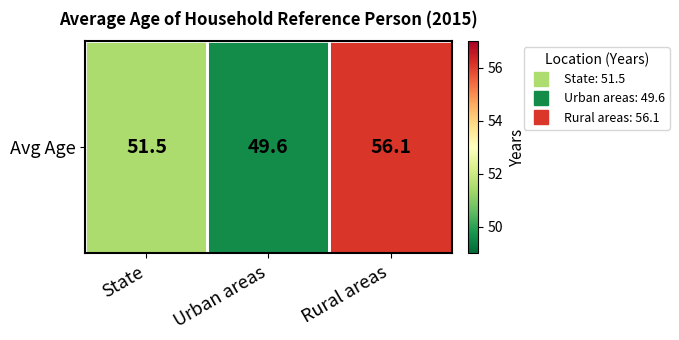

Reading left to right, extract all data points from this chart.

51.5	49.6	56.1